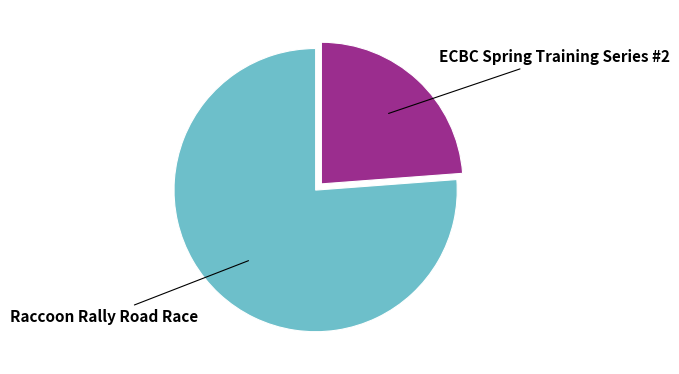

True or false: ECBC Spring Training Series #2 accounts for 33% of the total.

False